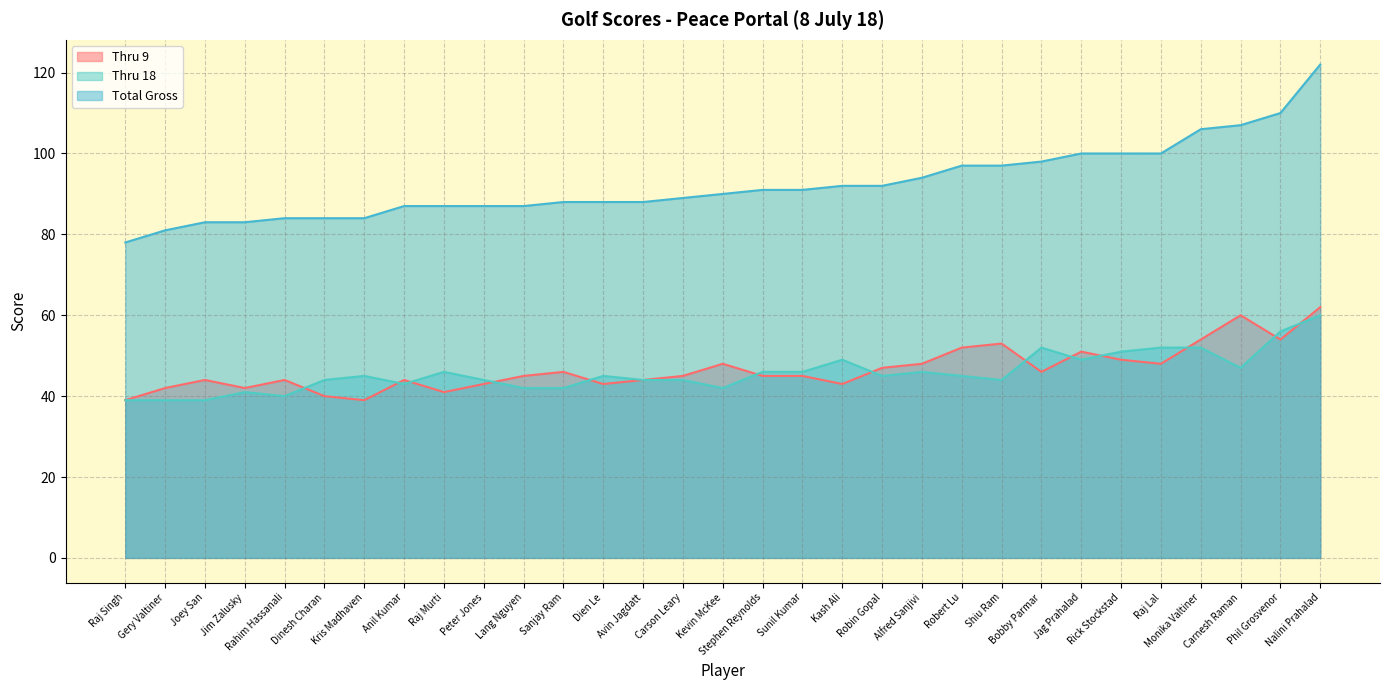

Reading left to right, what are all the values shown in this chart?

Thru 9: 39	42	44	42	44	40	39	44	41	43	45	46	43	44	45	48	45	45	43	47	48	52	53	46	51	49	48	54	60	54	62
Thru 18: 39	39	39	41	40	44	45	43	46	44	42	42	45	44	44	42	46	46	49	45	46	45	44	52	49	51	52	52	47	56	60
Total Gross: 78	81	83	83	84	84	84	87	87	87	87	88	88	88	89	90	91	91	92	92	94	97	97	98	100	100	100	106	107	110	122